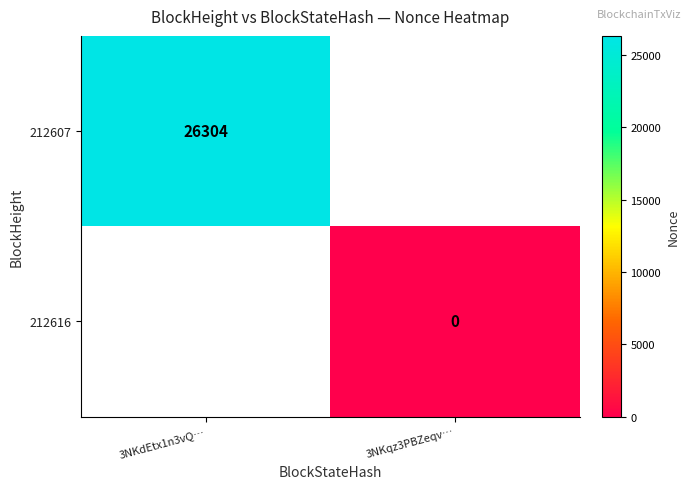

The 212607 series shows 26304 at 3NKdEtx1n3vQ…. True or false?

True